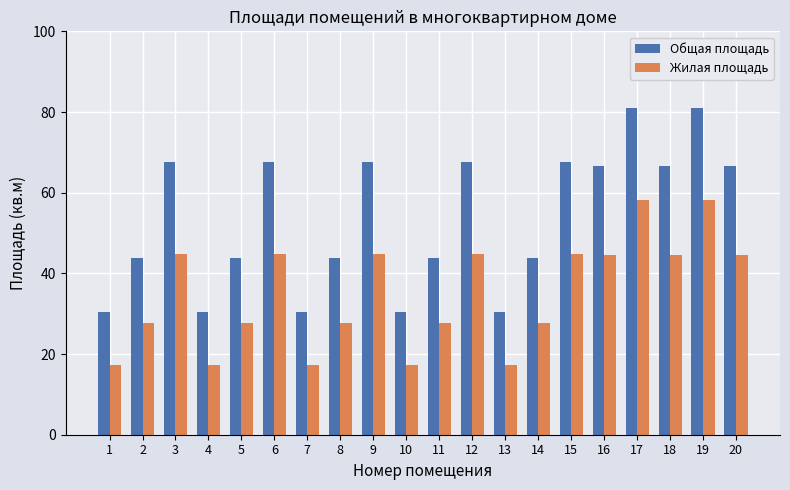

How many values in the Жилая площадь series exceed 44?

10